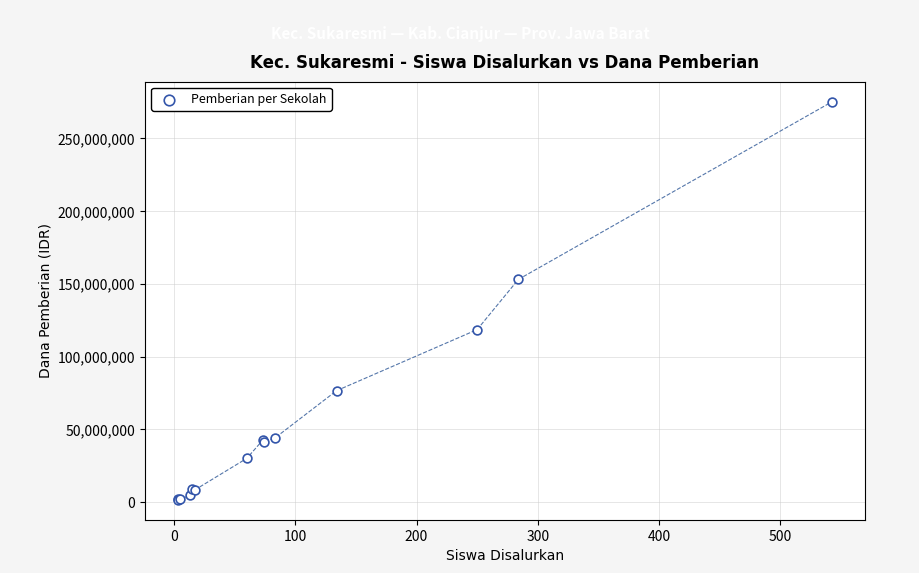

What Y value in the scatter plot is closest to 138375000?

153000000